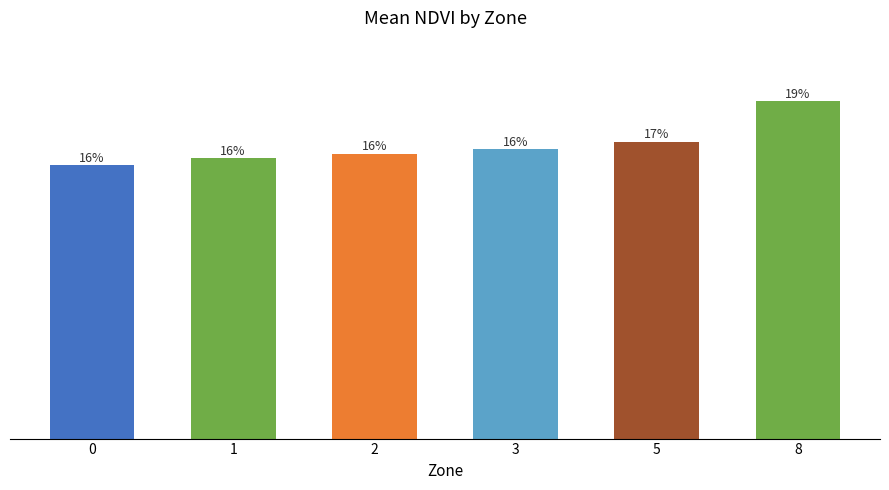

Does the chart contain any negative values?

No